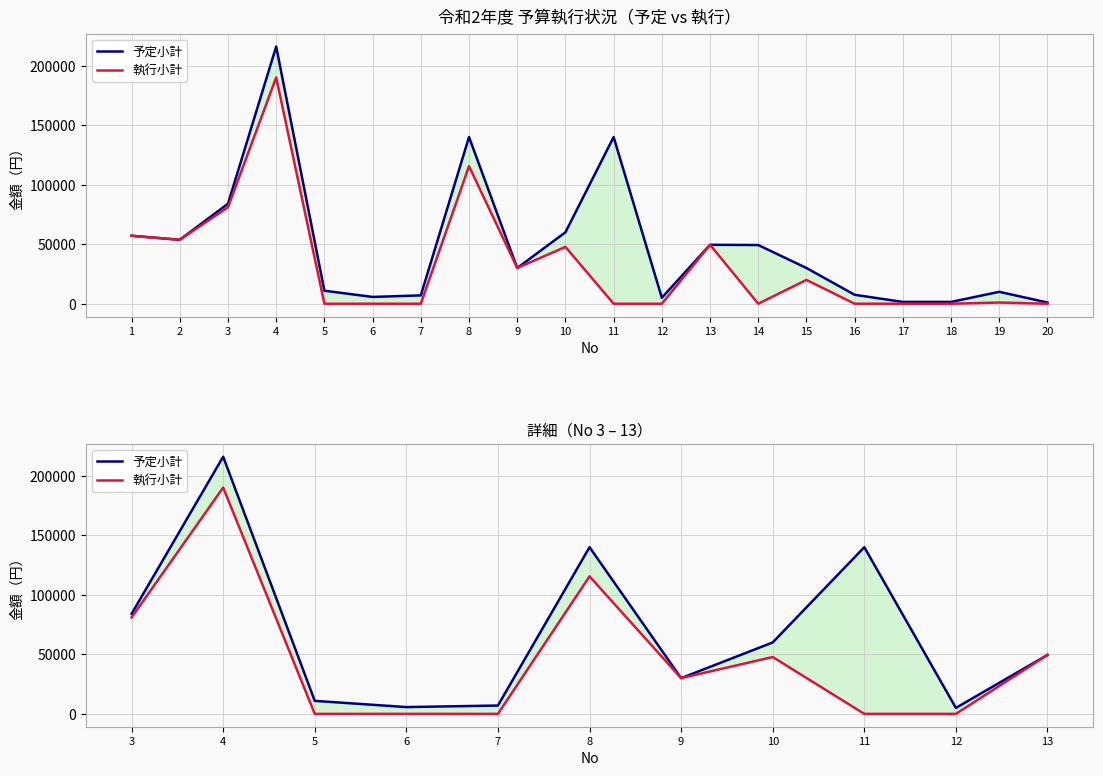

What is the difference between the maximum and minimum values in the 執行小計 series?

190080